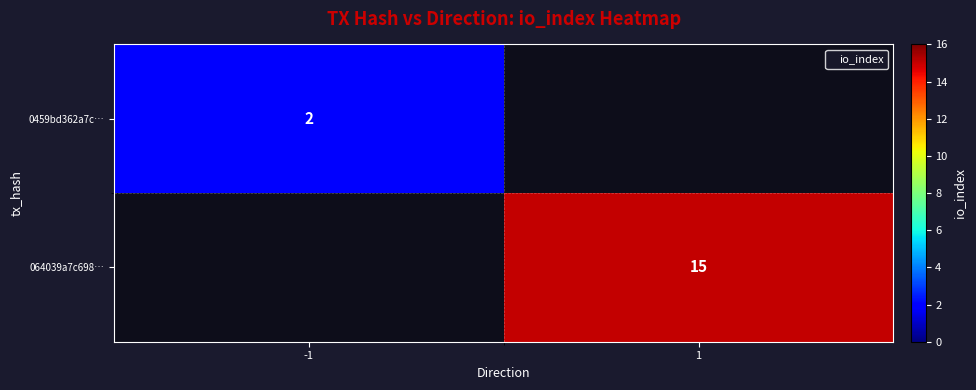

Read the 064039a7c698… value at 1, to the nearest 10.

20